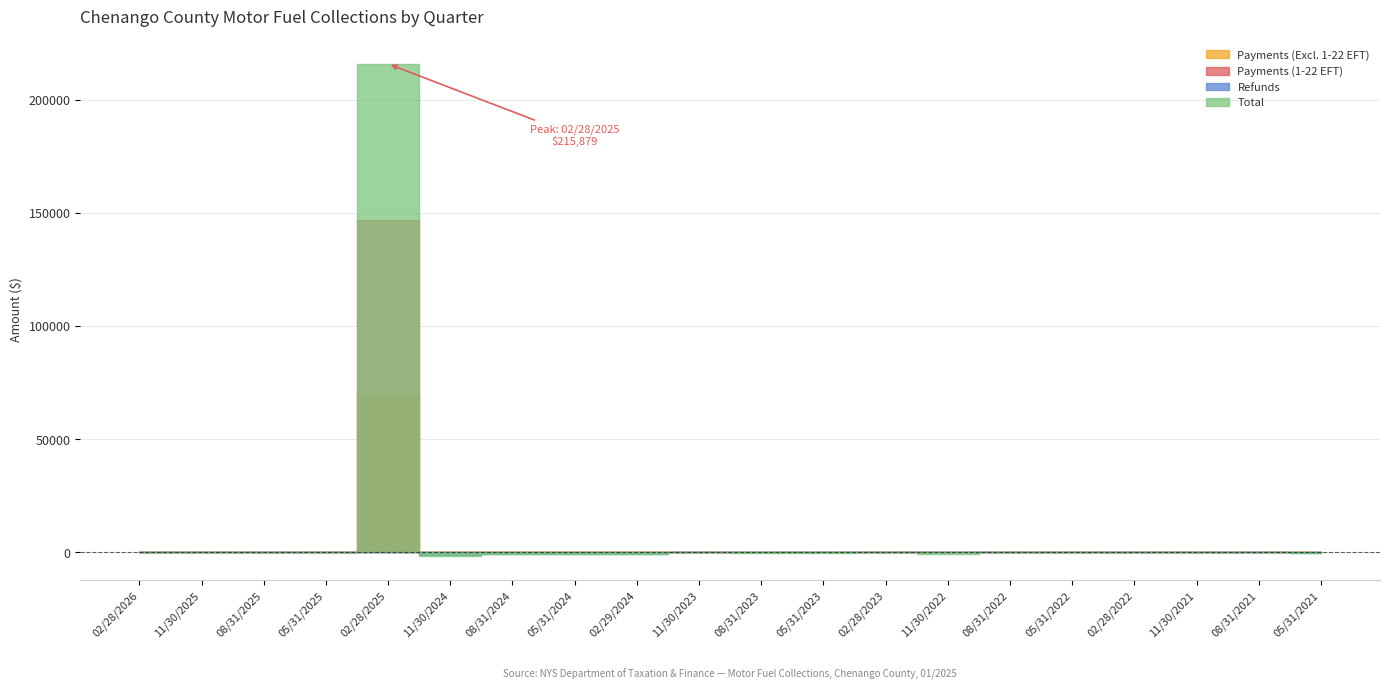

At how many categories does at least one series exceed 175699?

1